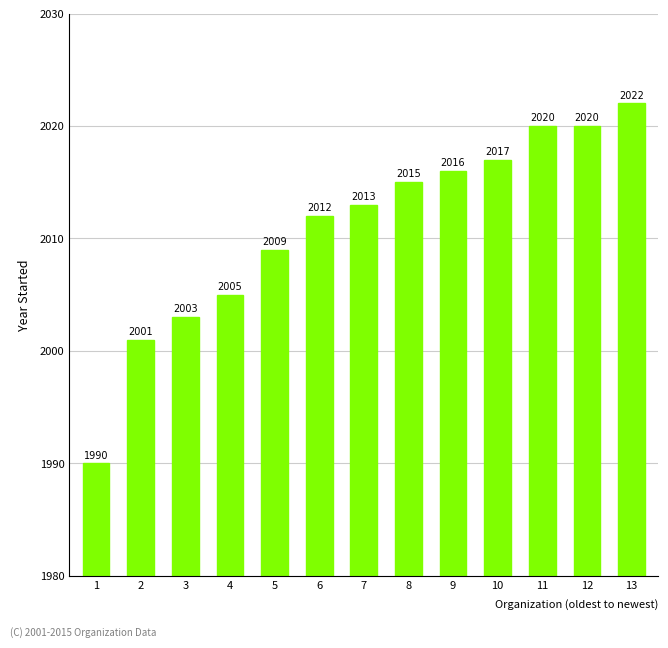

What is the change in value from 3 to 11?

+17